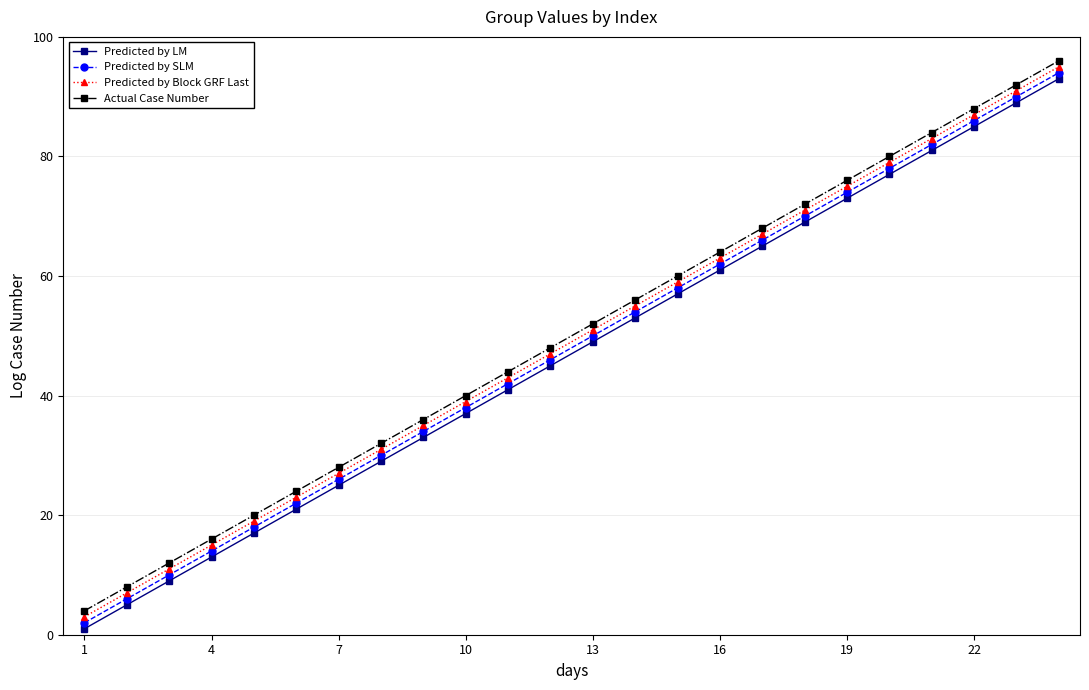

True or false: Predicted by Block GRF Last and Predicted by LM cross at least once.

False